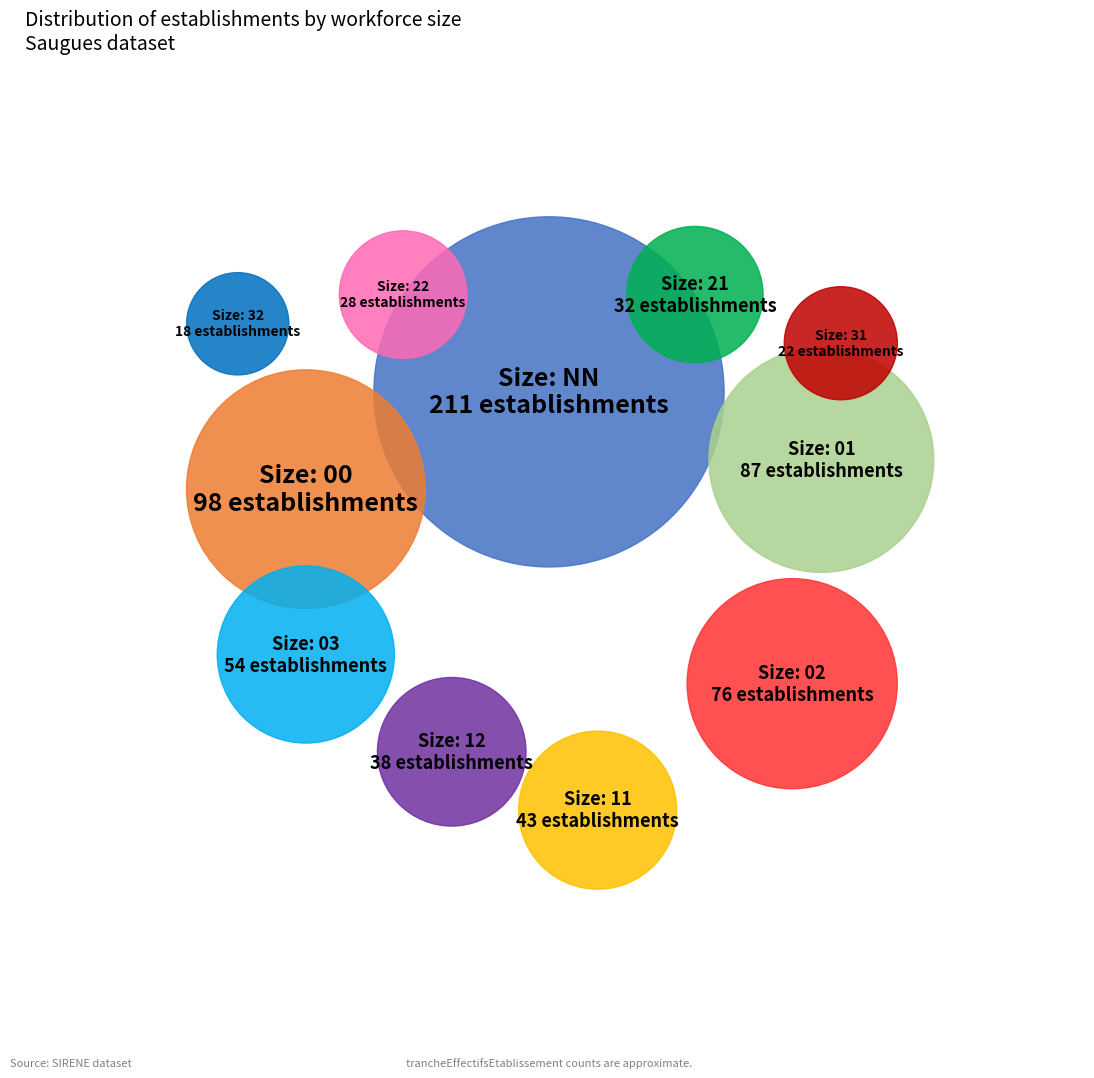

True or false: 02 accounts for 11% of the total.

True